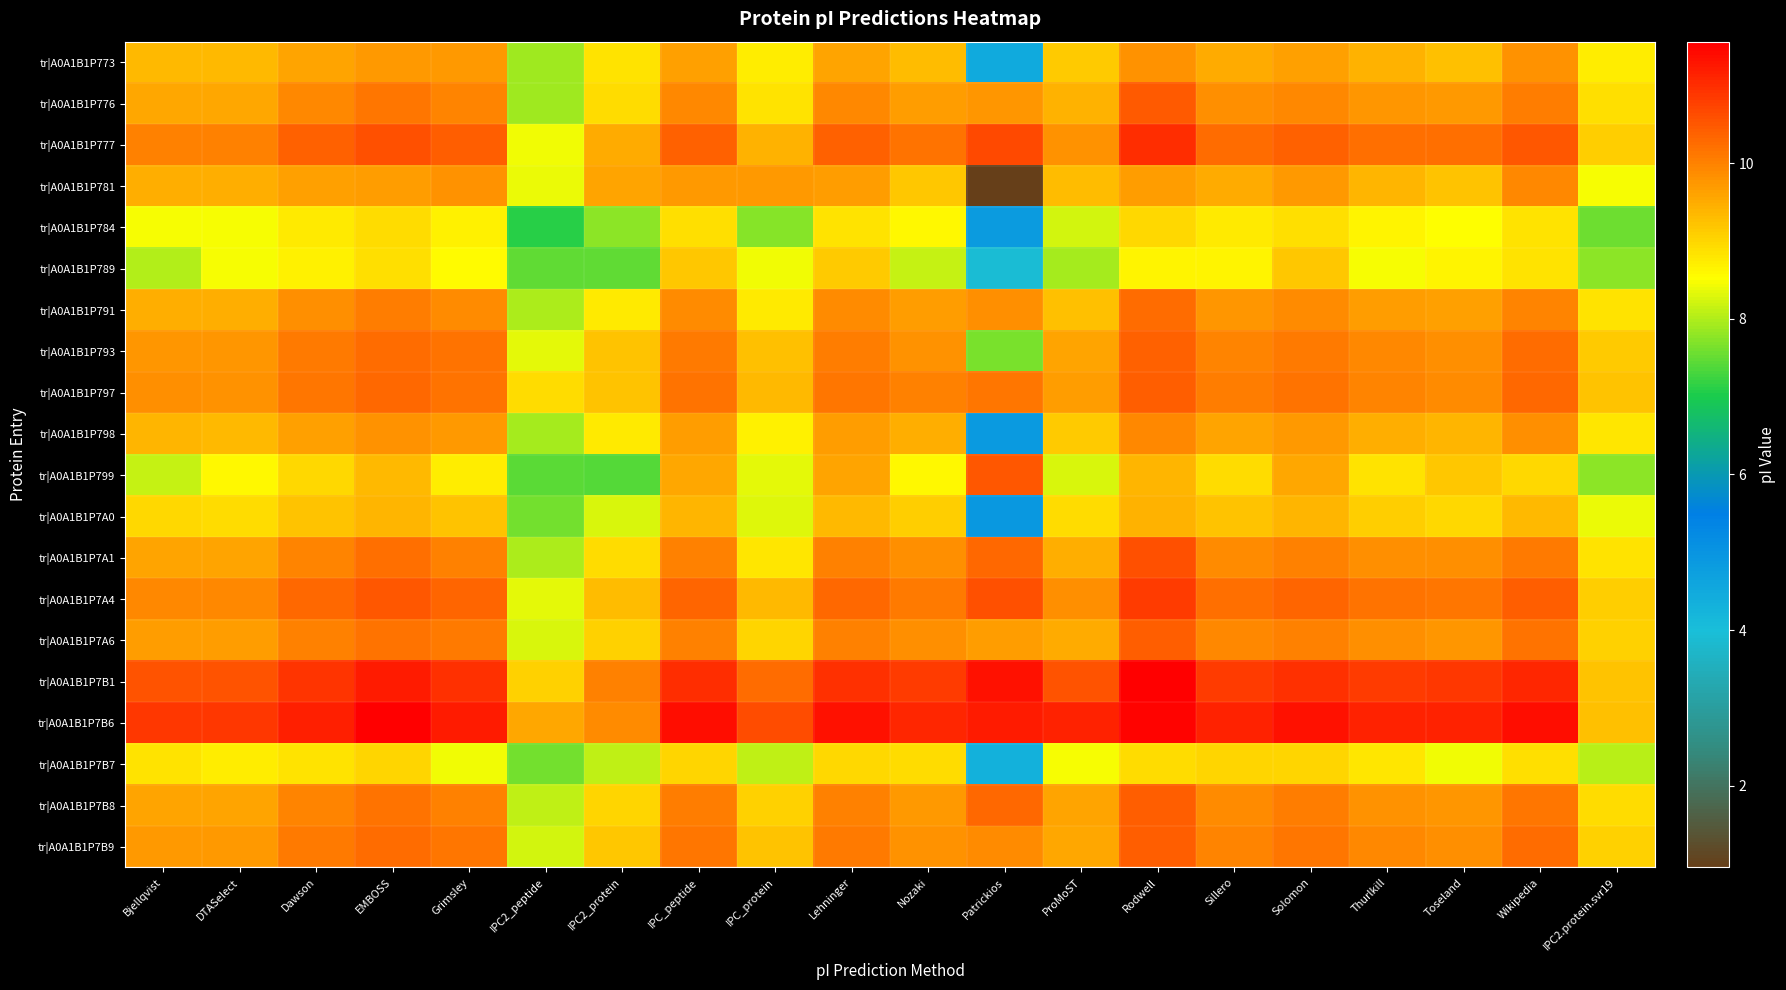

Count the number of data series in this chart.

20